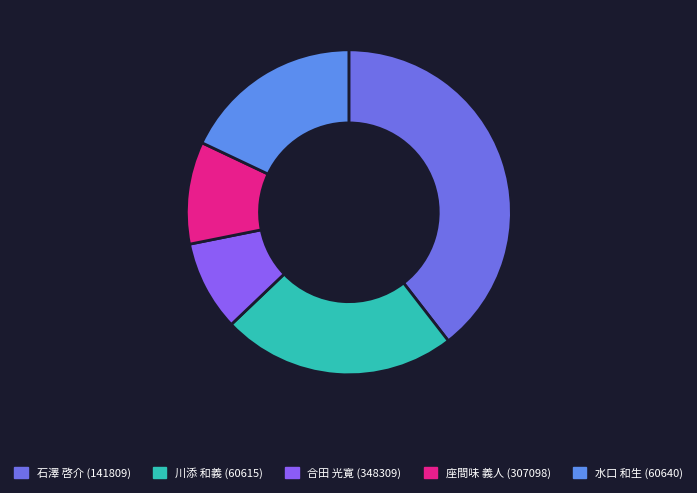

Rank the categories by value from highest to lowest.

石澤 啓介 (141809), 川添 和義 (60615), 水口 和生 (60640), 座間味 義人 (307098), 合田 光寛 (348309)